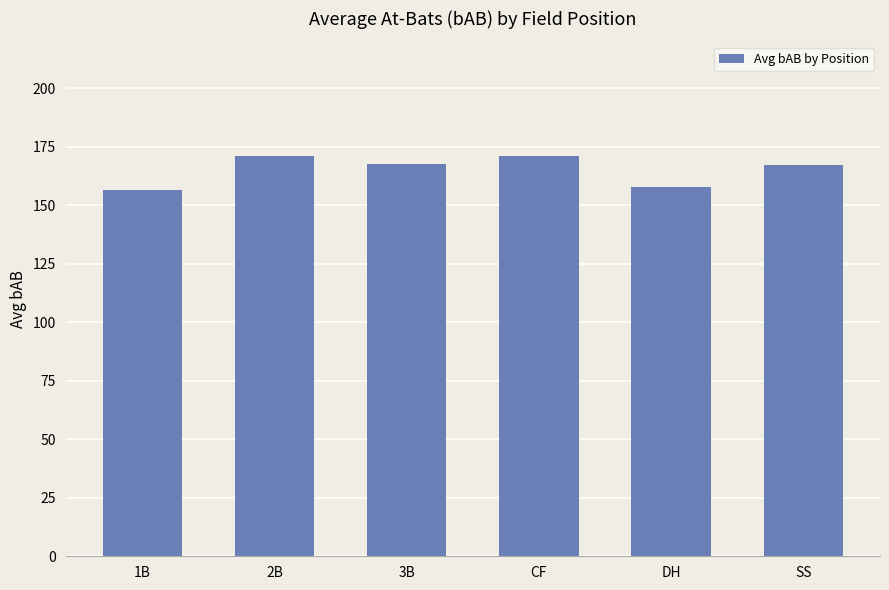

At which label does the data first exceed 167?

2B